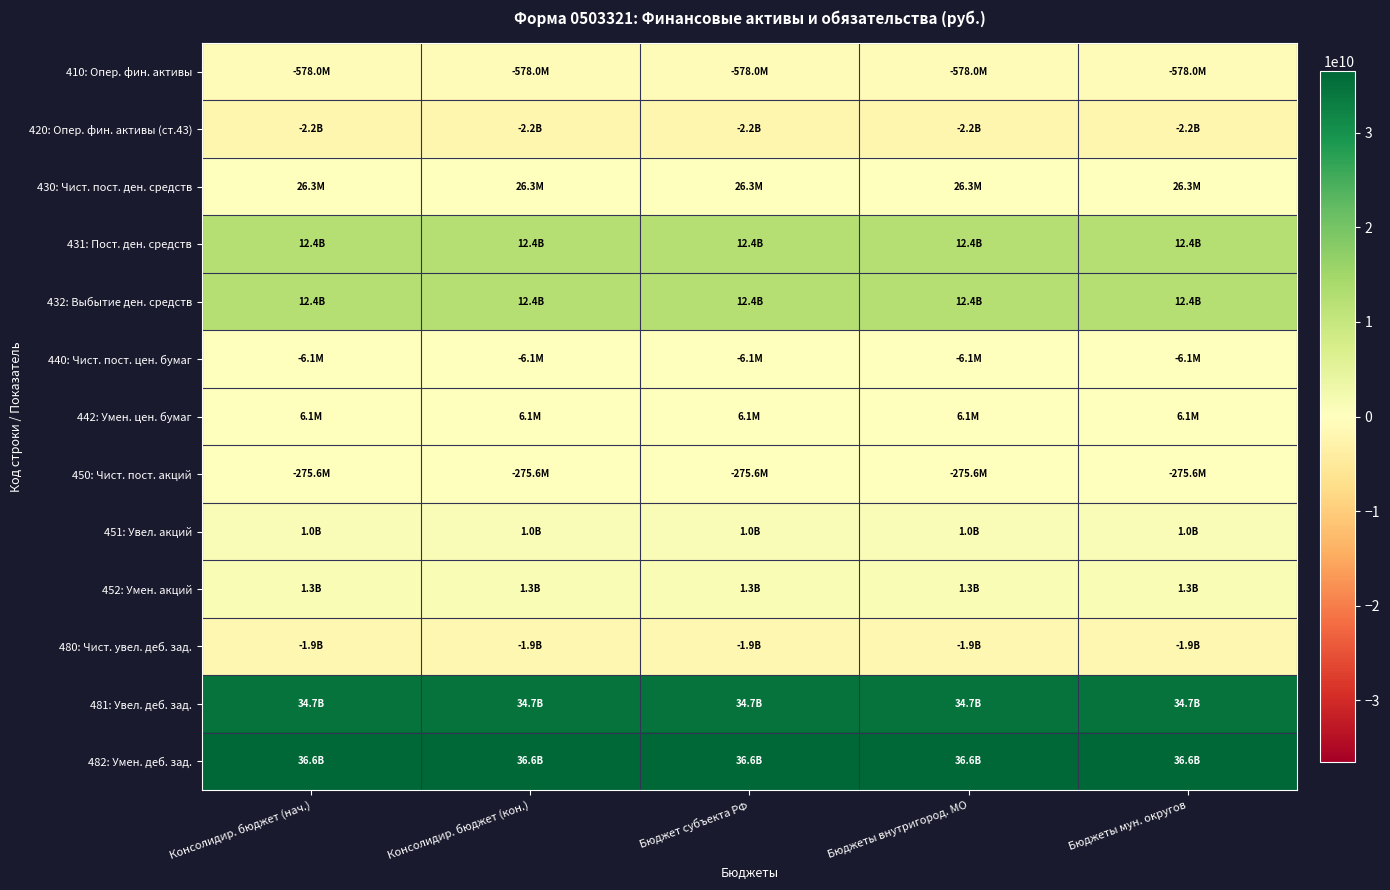

Rank the series by their maximum value, from lowest to highest.

420: Опер. фин. активы (ст.43), 480: Чист. увел. деб. зад., 410: Опер. фин. активы, 450: Чист. пост. акций, 440: Чист. пост. цен. бумаг, 442: Умен. цен. бумаг, 430: Чист. пост. ден. средств, 451: Увел. акций, 452: Умен. акций, 432: Выбытие ден. средств, 431: Пост. ден. средств, 481: Увел. деб. зад., 482: Умен. деб. зад.